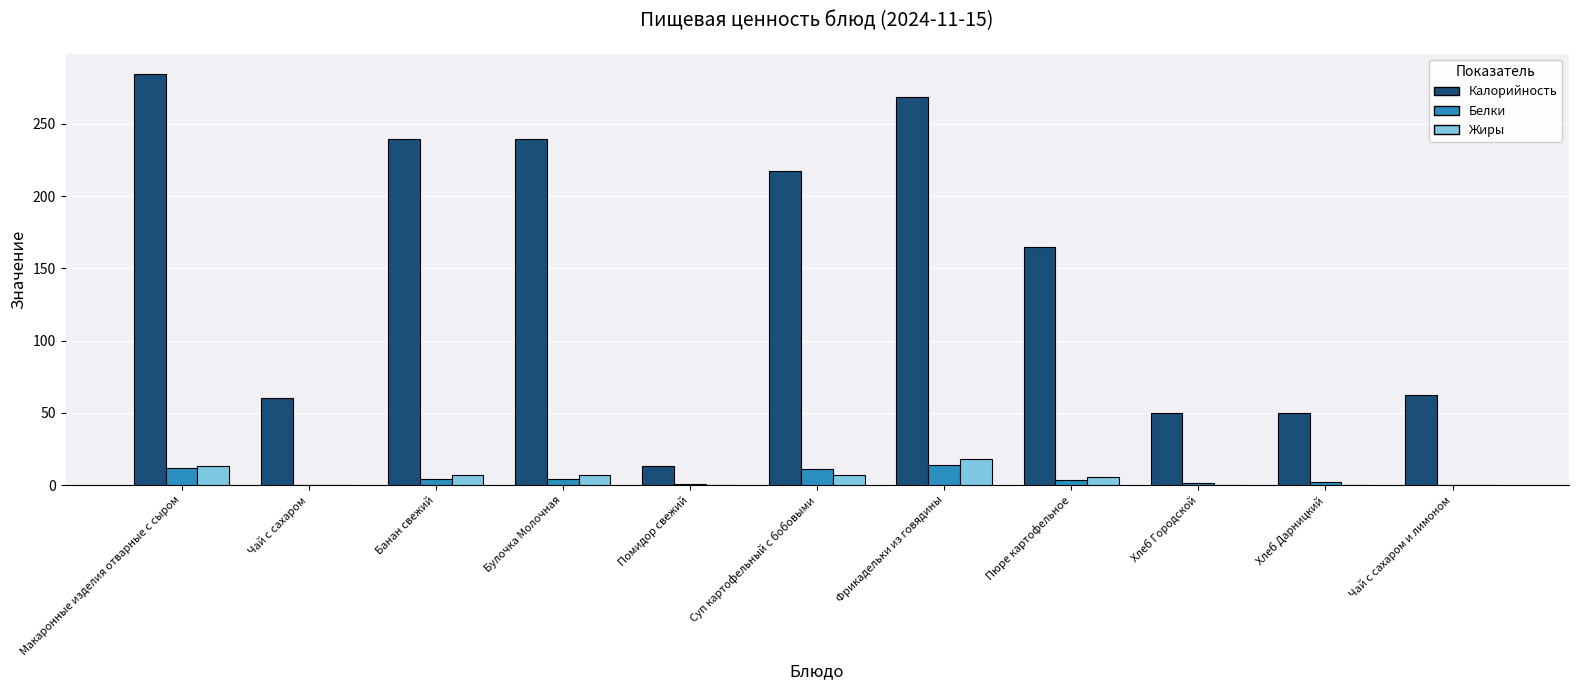

Which label corresponds to the largest value in the chart?

Макаронные изделия отварные с сыром